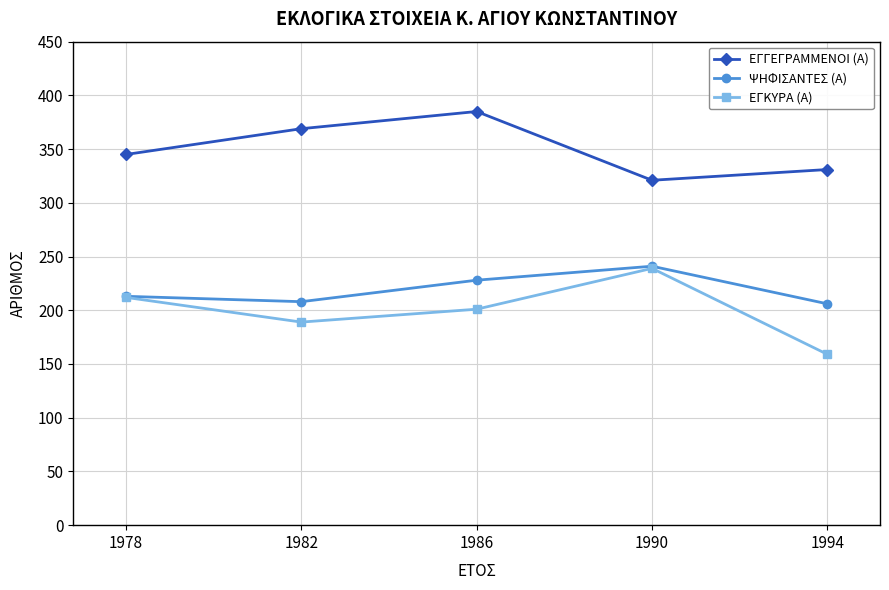

Which series changed the most between 1978 and 1994?

ΕΓΚΥΡΑ (Α)